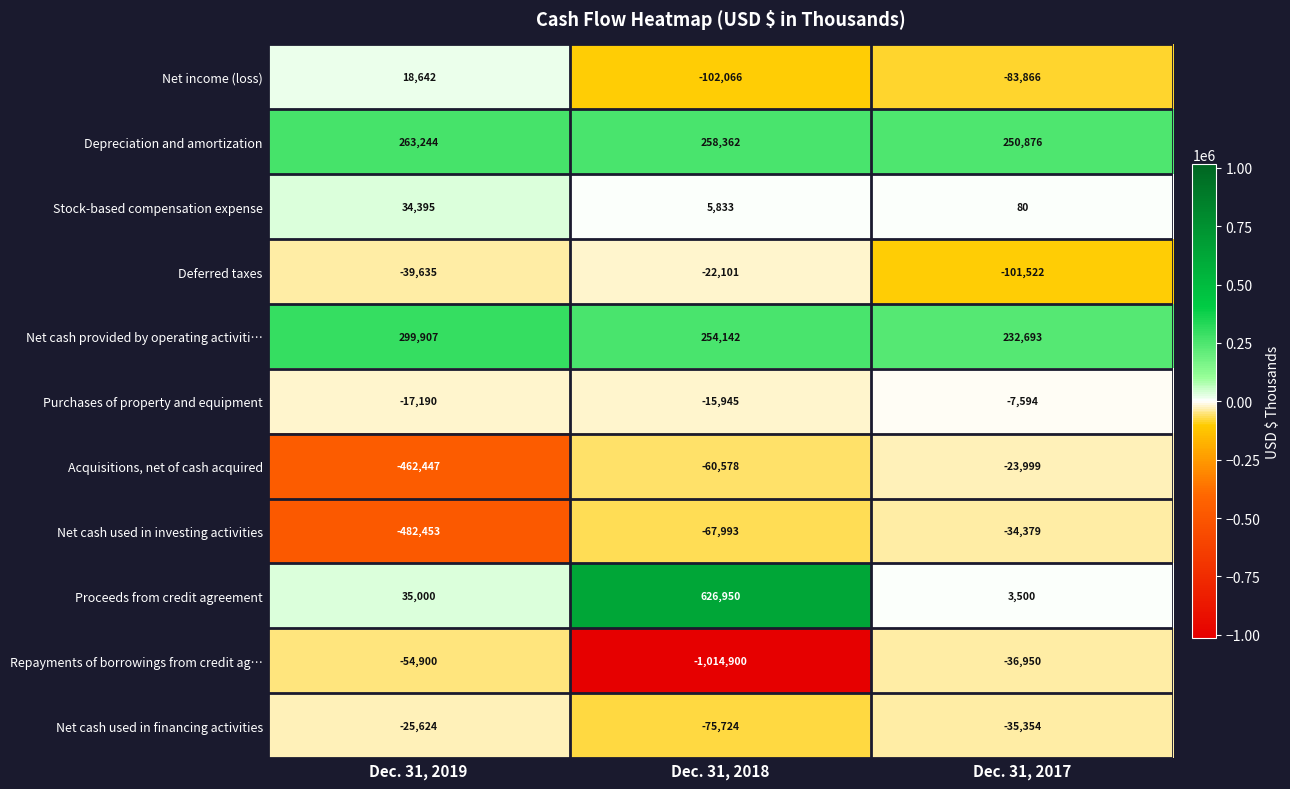

Which series changed the most between Dec. 31, 2018 and Dec. 31, 2017?

Repayments of borrowings from credit ag…